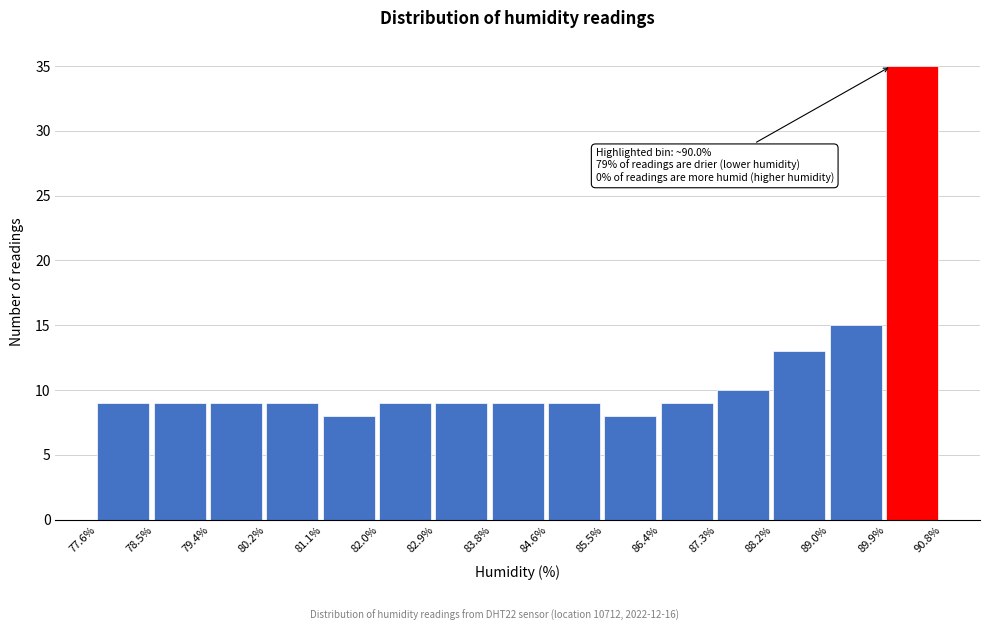

Which range on the x-axis has the tallest bar?

89.9% to 90.8%